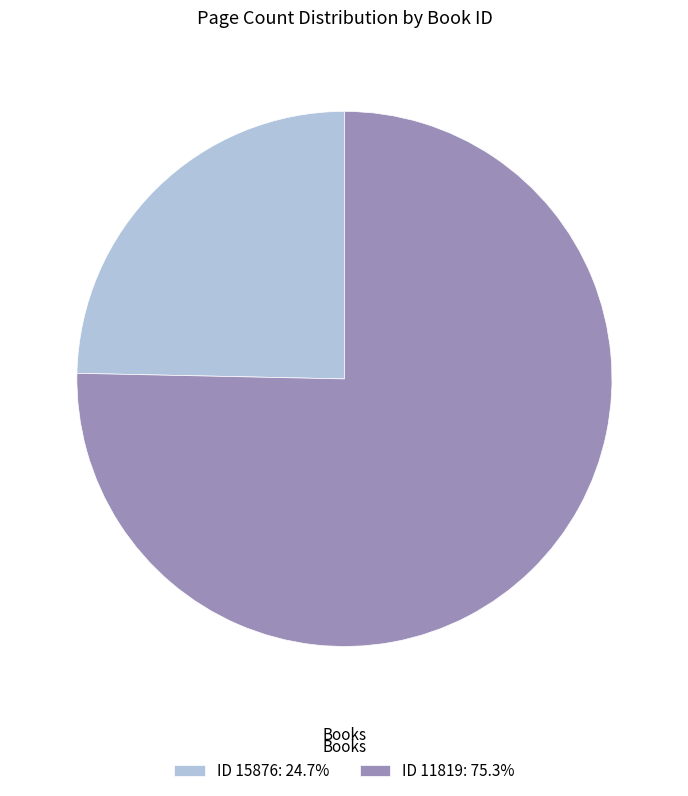

Approximately how many times larger is the value at ID 15876: 24.7% compared to ID 11819: 75.3%?

0.3